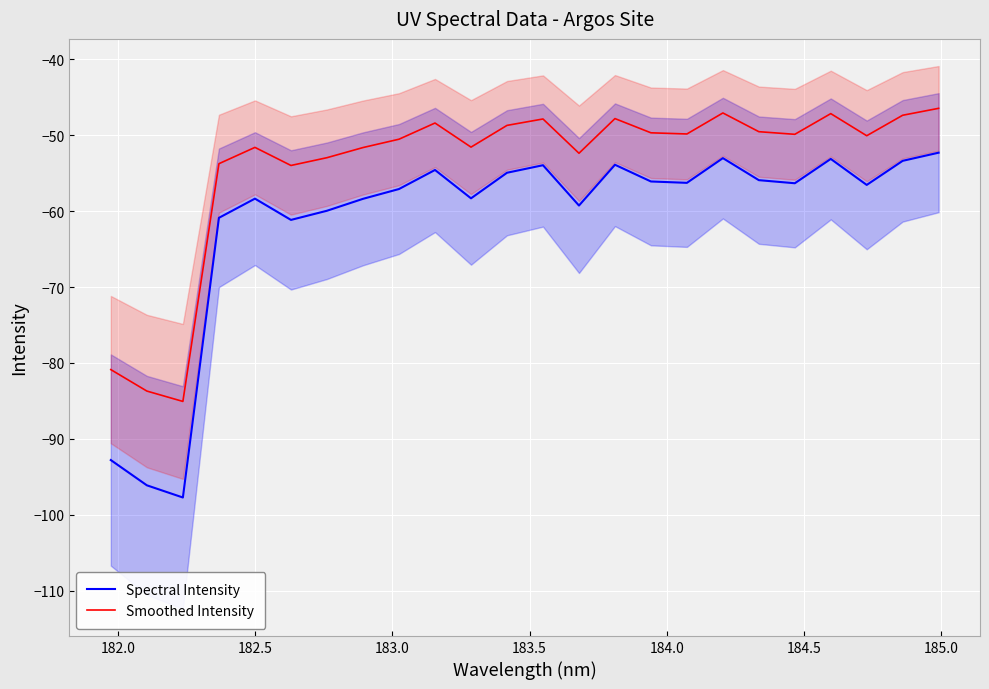

What is the lowest value of the Spectral Intensity series?

-97.7